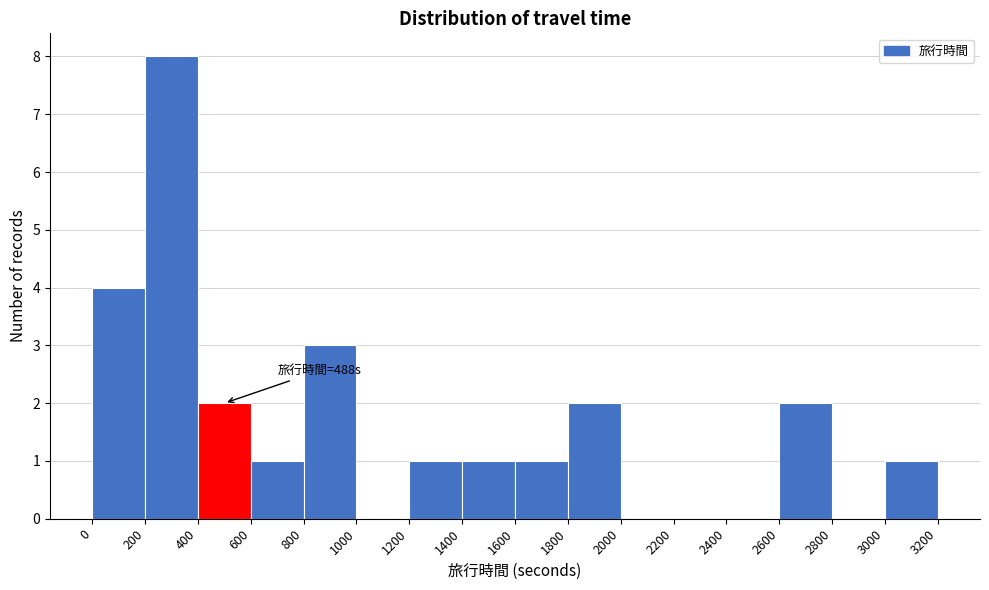

Which range on the x-axis has the tallest bar?

200 to 400